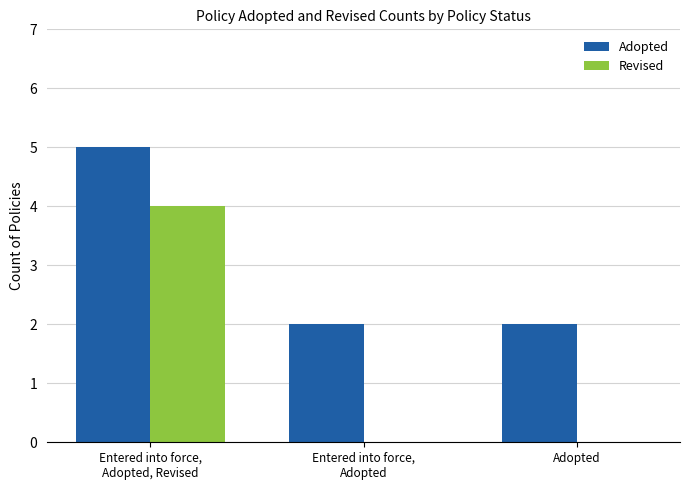

Which series has the largest total across all categories?

Adopted